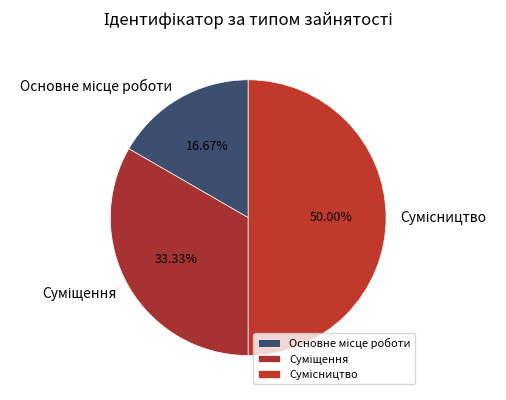

Which slice is the largest?

Сумісництво